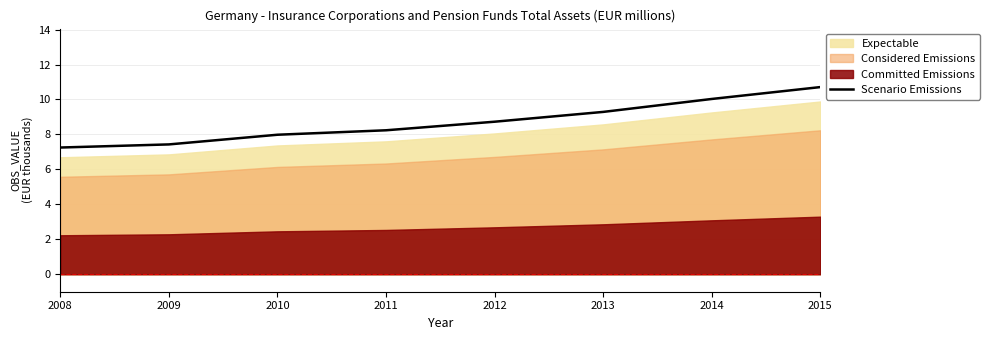

Is it true that the value at 2011 is 10.7?

False